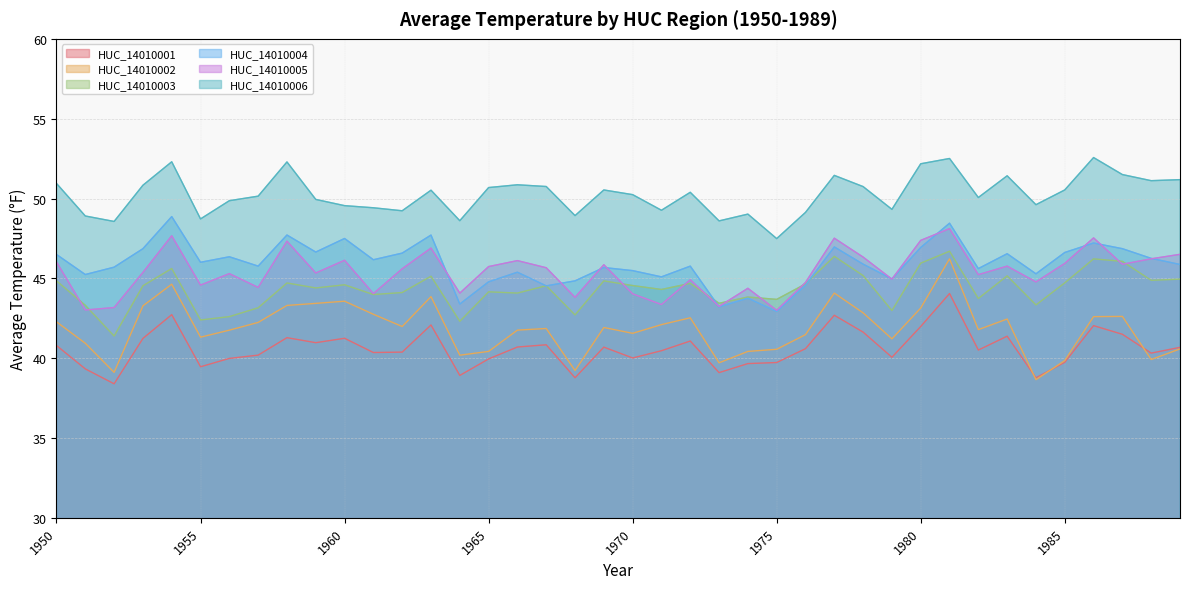

Which label corresponds to the smallest value in the chart?

1952